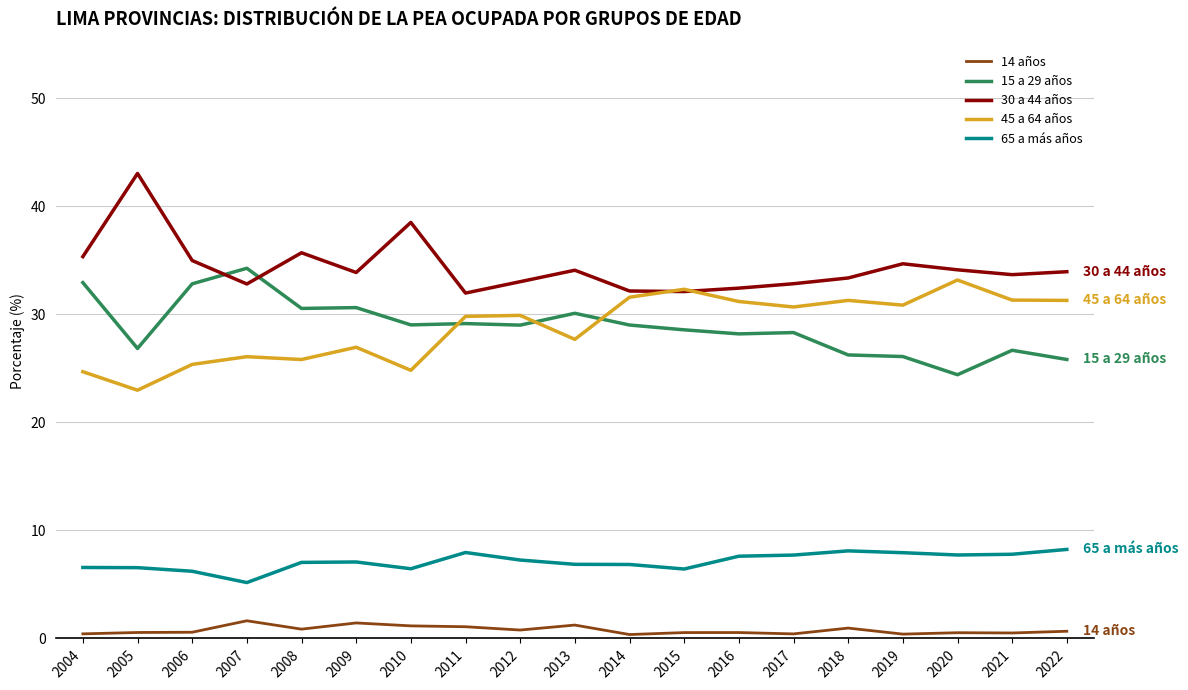

Count the number of categories in the chart.

19